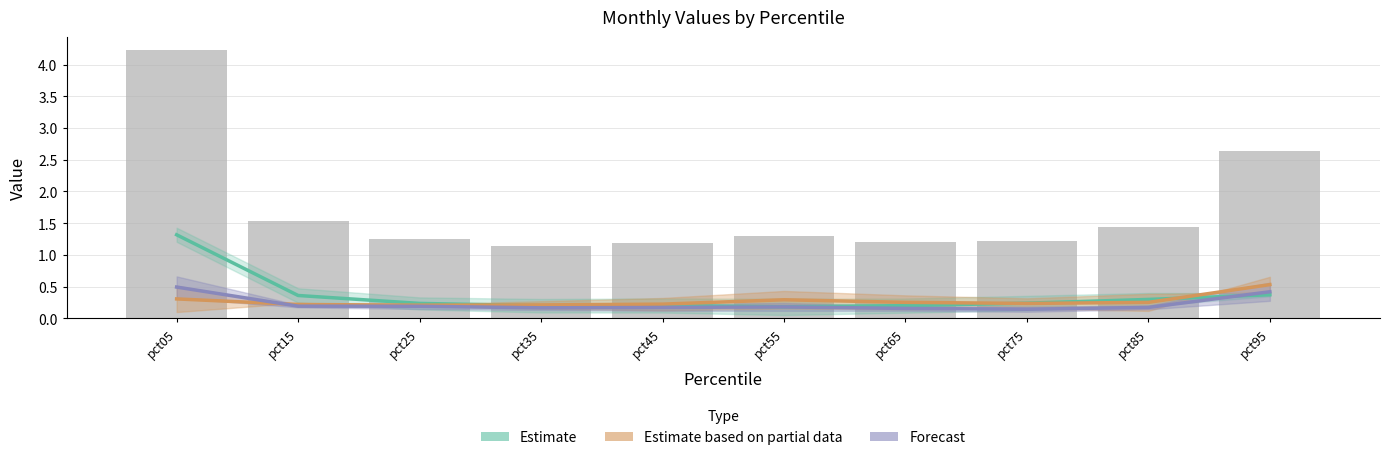

Reading left to right, list all the values displayed in this chart.

Estimate: 1.3	0.4	0.2	0.2	0.2	0.2	0.2	0.2	0.3	0.4
Estimate based on partial data: 0.3	0.2	0.2	0.2	0.2	0.3	0.3	0.2	0.3	0.5
Forecast: 0.5	0.2	0.2	0.2	0.2	0.2	0.2	0.1	0.2	0.4